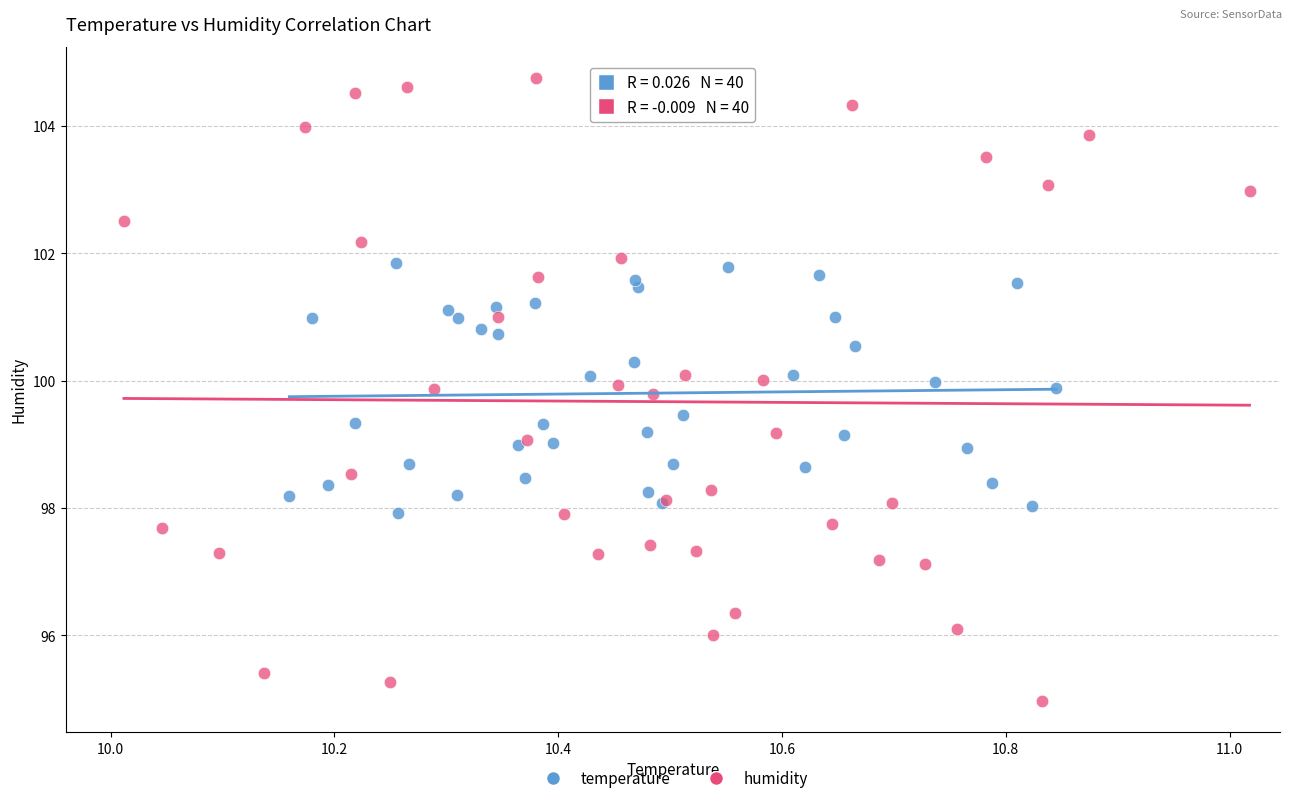

Which series has the largest Y range (max minus min)?

humidity